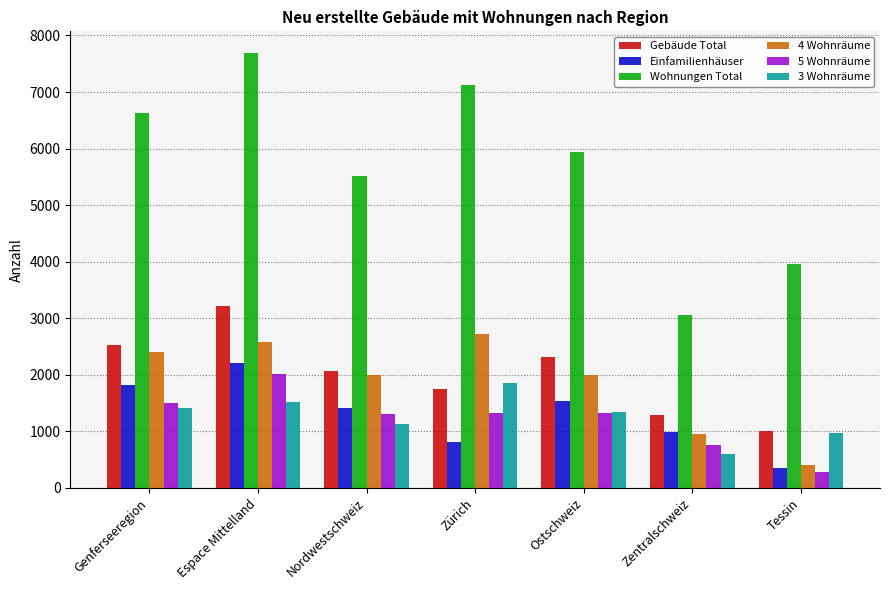

Count the number of categories in the chart.

7